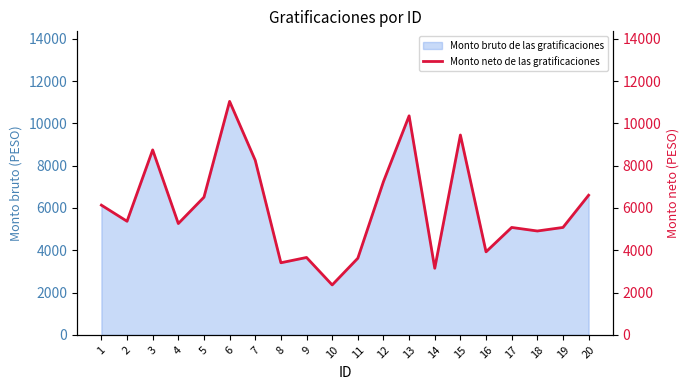

Rank the categories by value from lowest to highest.

10, 14, 8, 11, 9, 16, 18, 17, 19, 4, 2, 1, 5, 20, 12, 7, 3, 15, 13, 6